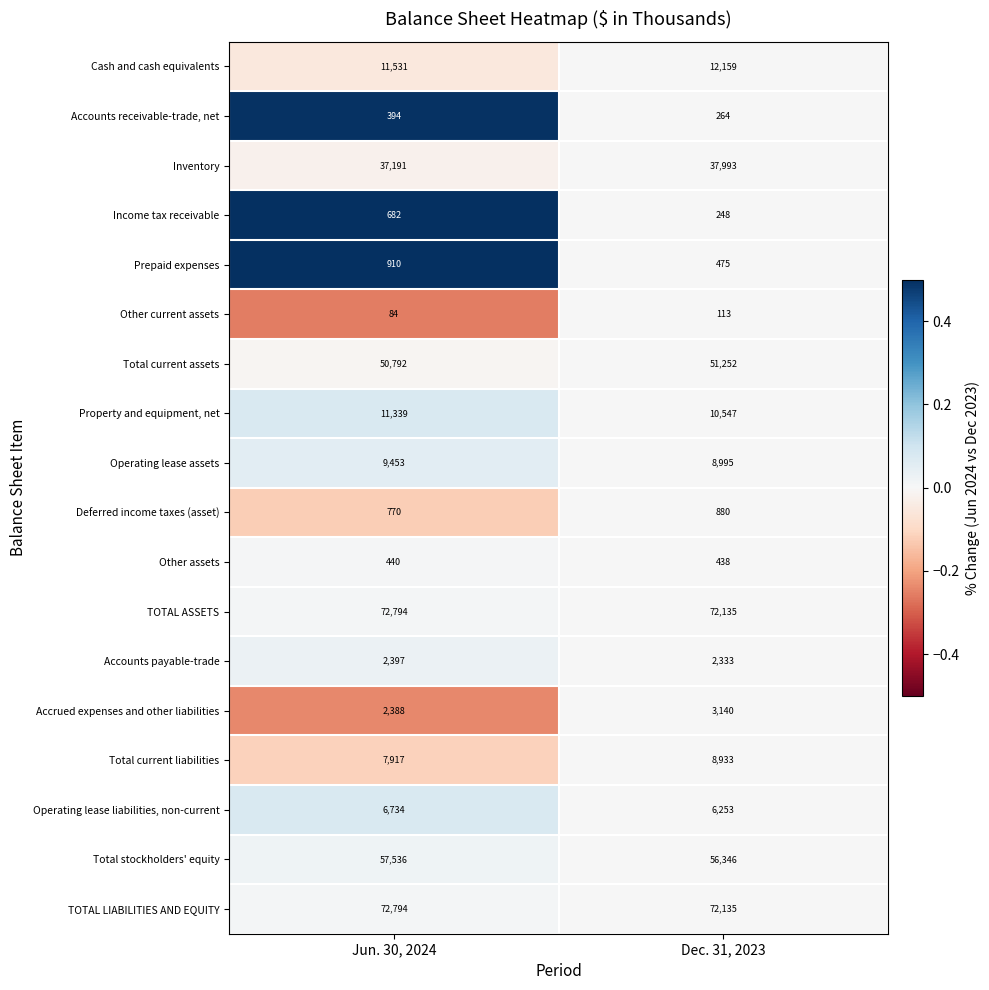

True or false: Other assets has a value of 579 at Dec. 31, 2023.

False